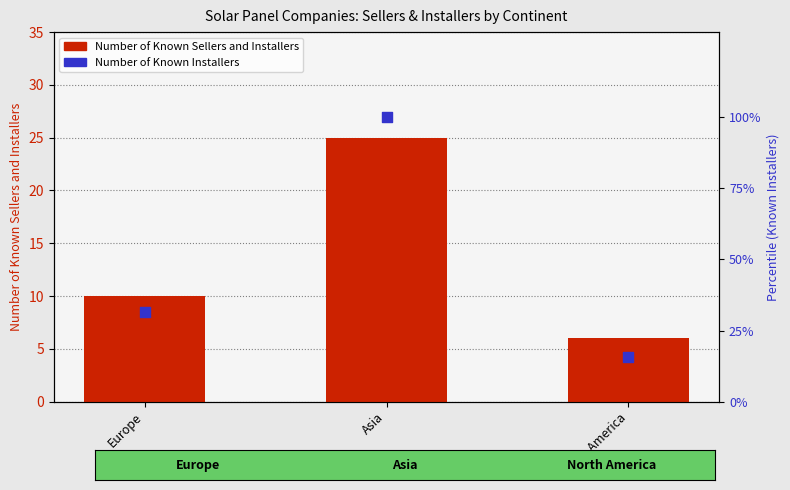

Is the value of Number of Known Installers at Asia greater than the value of Number of Known Sellers and Installers at Asia?

Yes